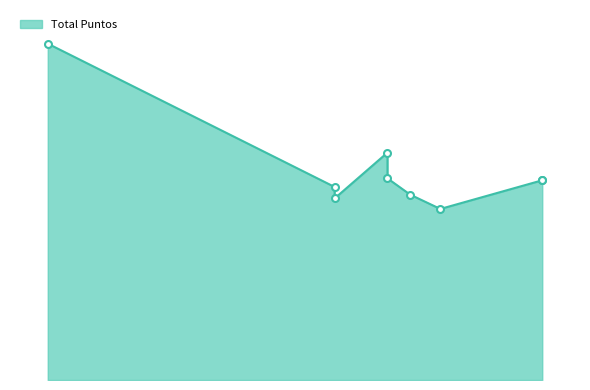

Which has a higher value, 61 or 137?

61